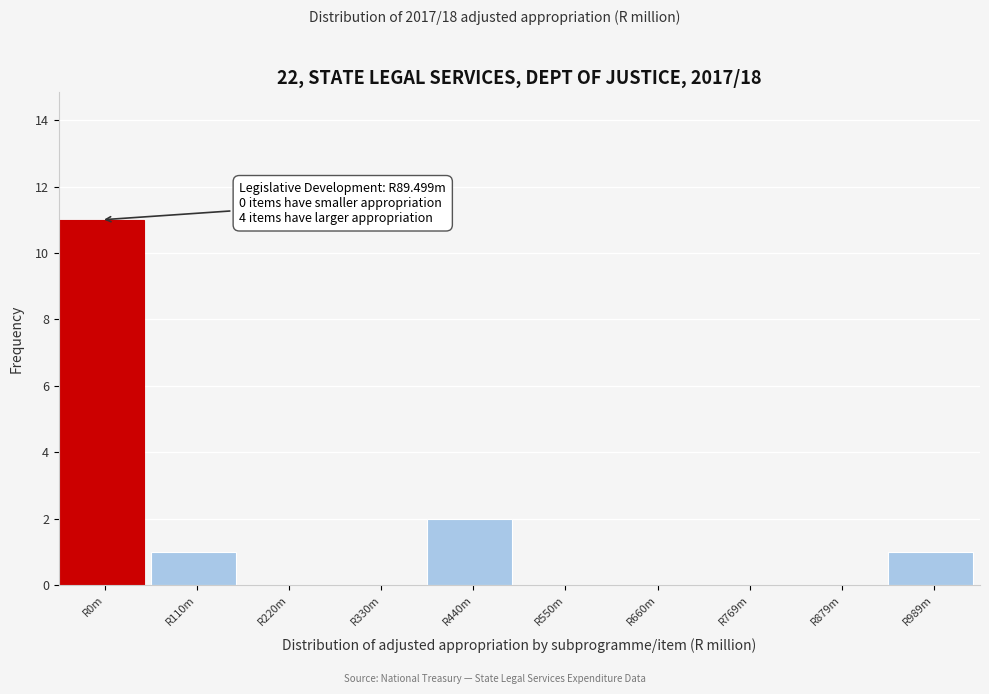

Reading left to right, list all the values displayed in this chart.

R0m=11	R110m=1	R220m=0	R330m=0	R440m=2	R550m=0	R660m=0	R769m=0	R879m=0	R989m=1